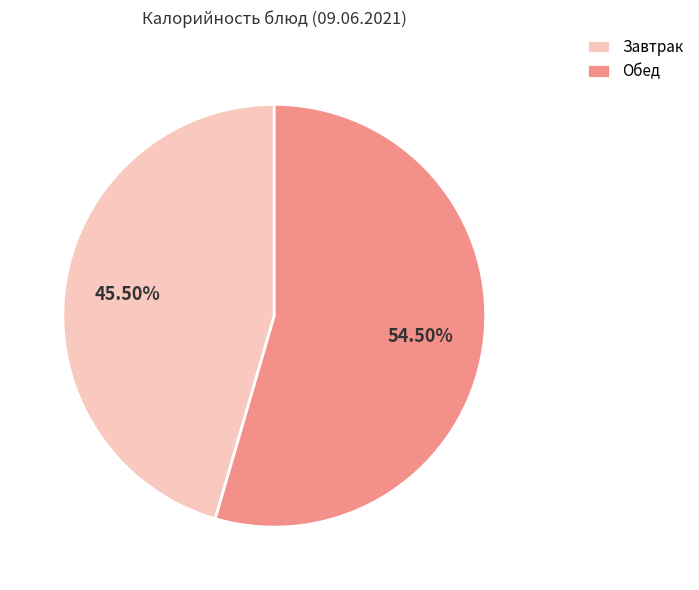

Which slice is the smallest?

Завтрак